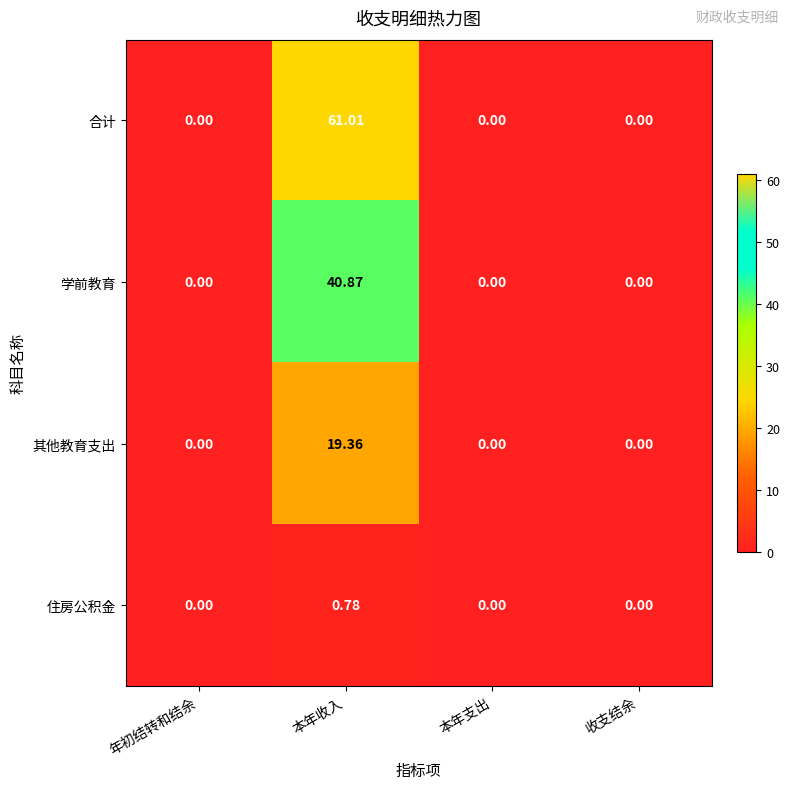

Rank the series by their average value, from highest to lowest.

合计, 学前教育, 其他教育支出, 住房公积金